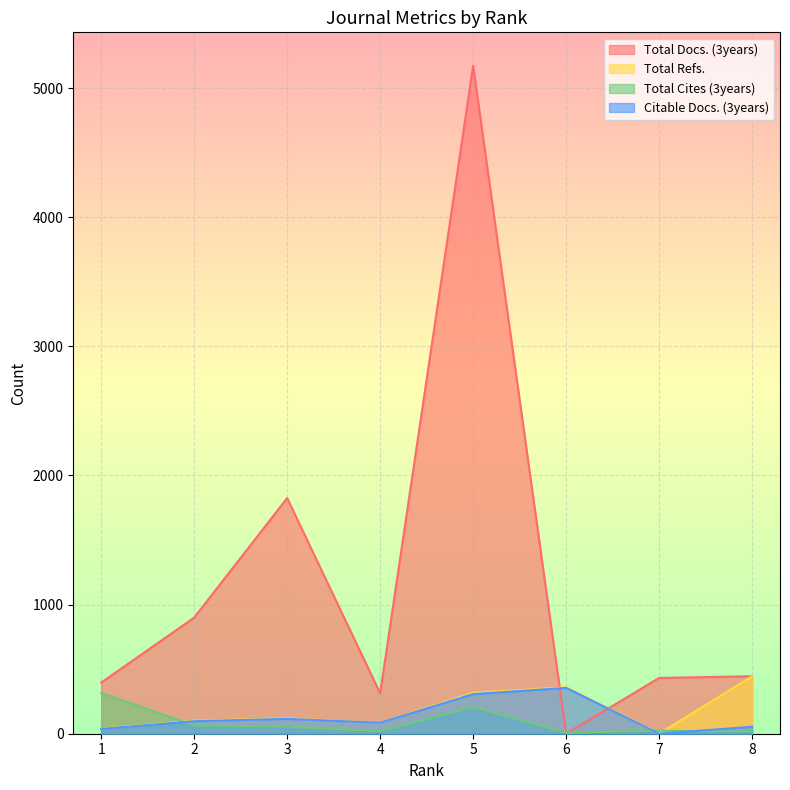

Which category has the highest value across all series?

5